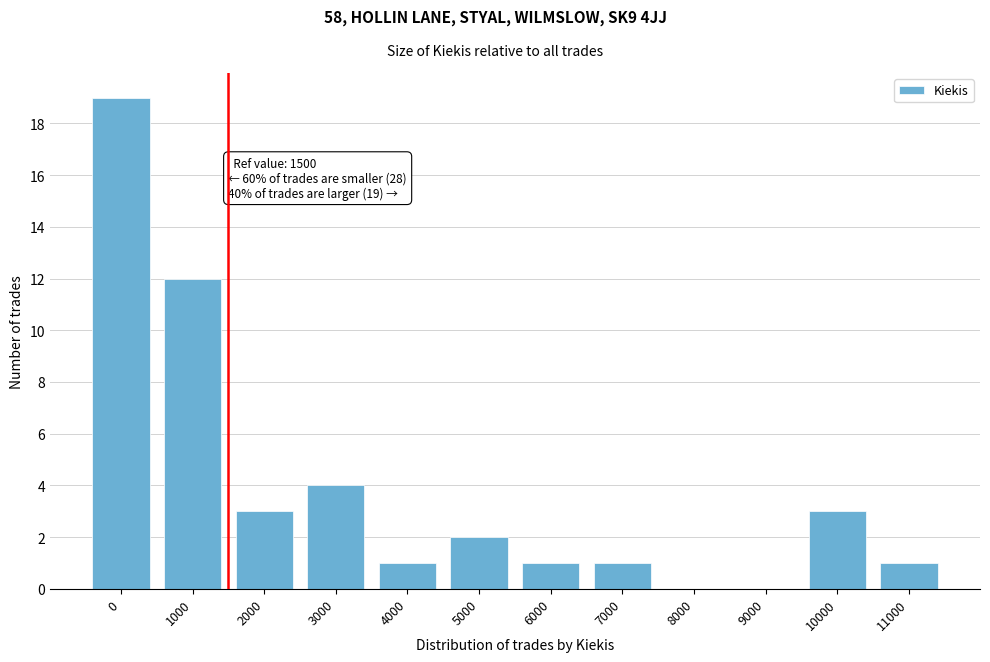

Reading right to left, list all the values displayed in this chart.

11000=1	10000=3	9000=0	8000=0	7000=1	6000=1	5000=2	4000=1	3000=4	2000=3	1000=12	0=19